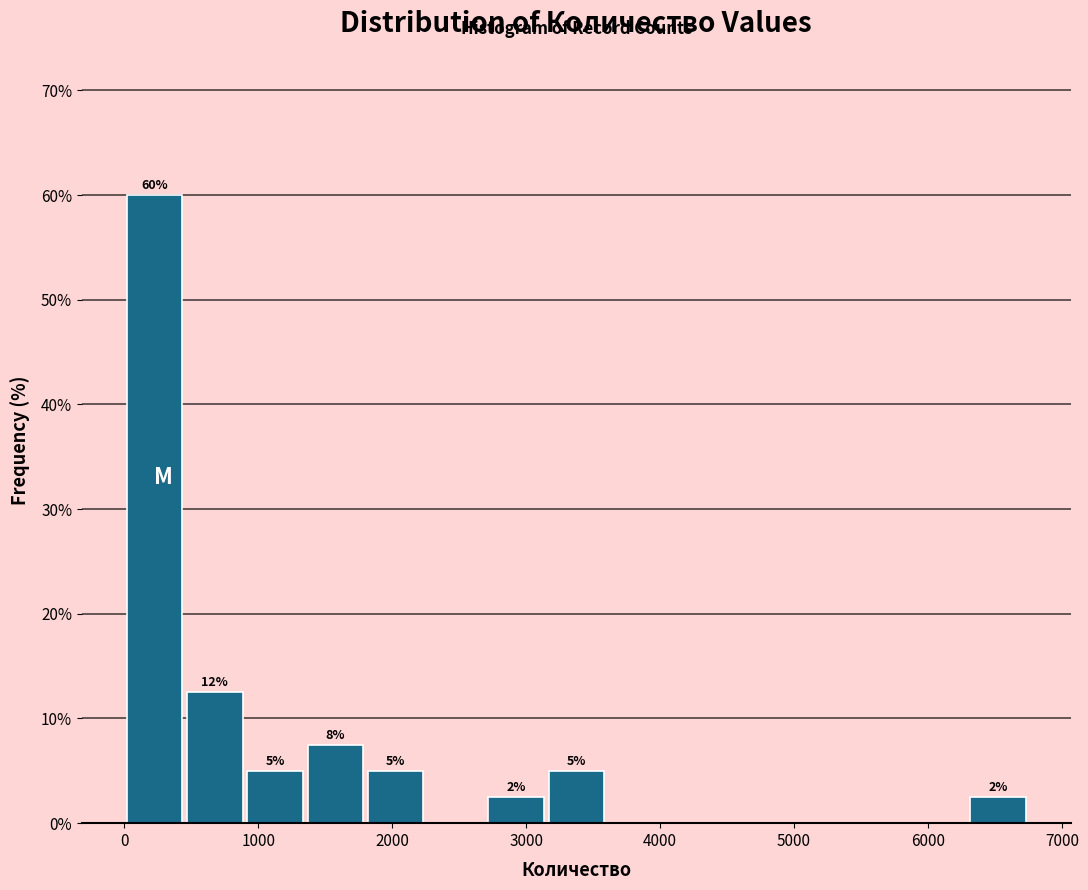

Over which range of the x-axis is the bar tallest?

0 to 500